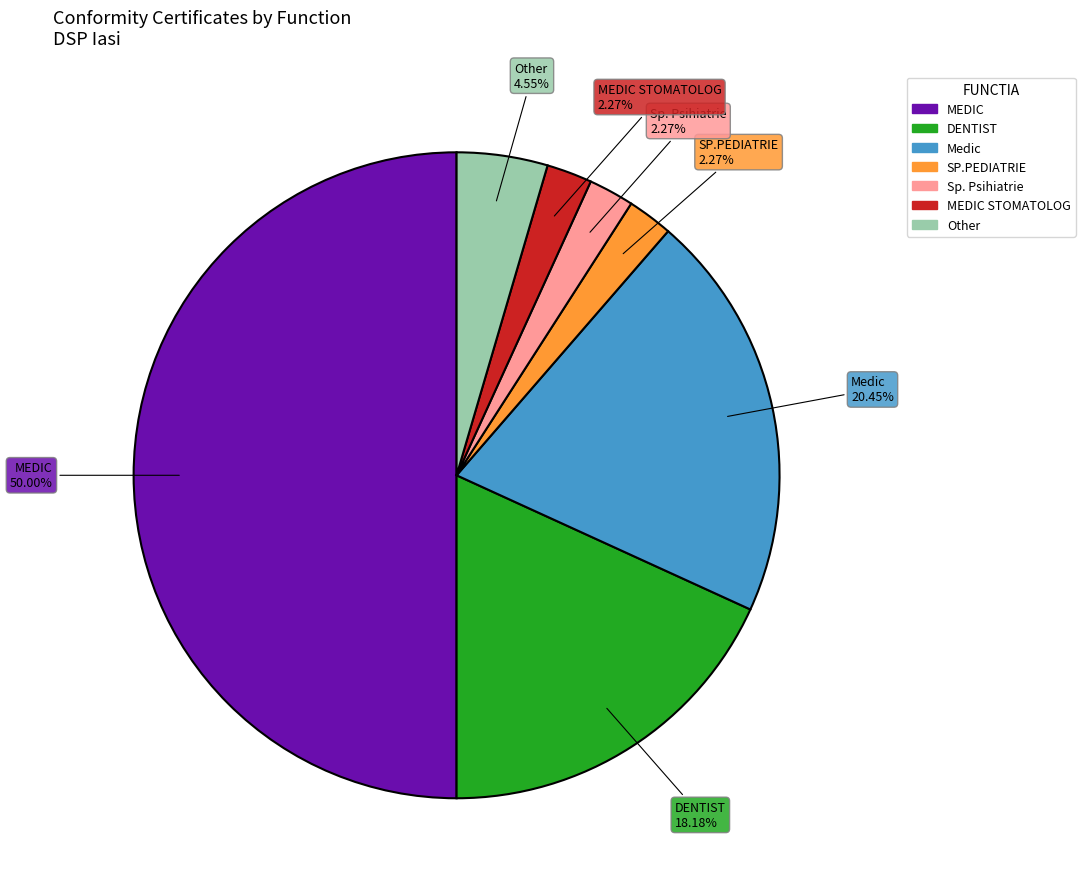

To the nearest percent, what is the difference between the largest and smallest slice percentages?

48%